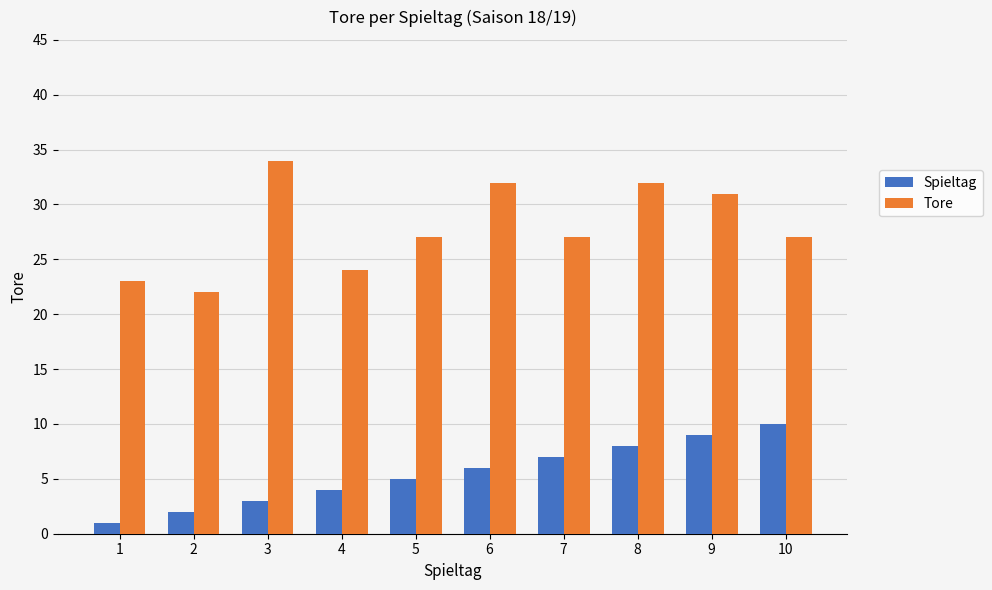

What is the total value across all series at 5?

32